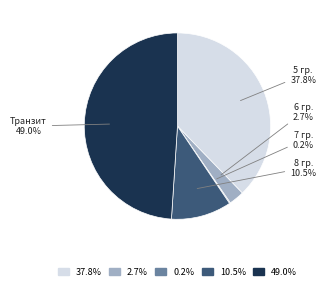

Is there a majority slice in this chart?

No